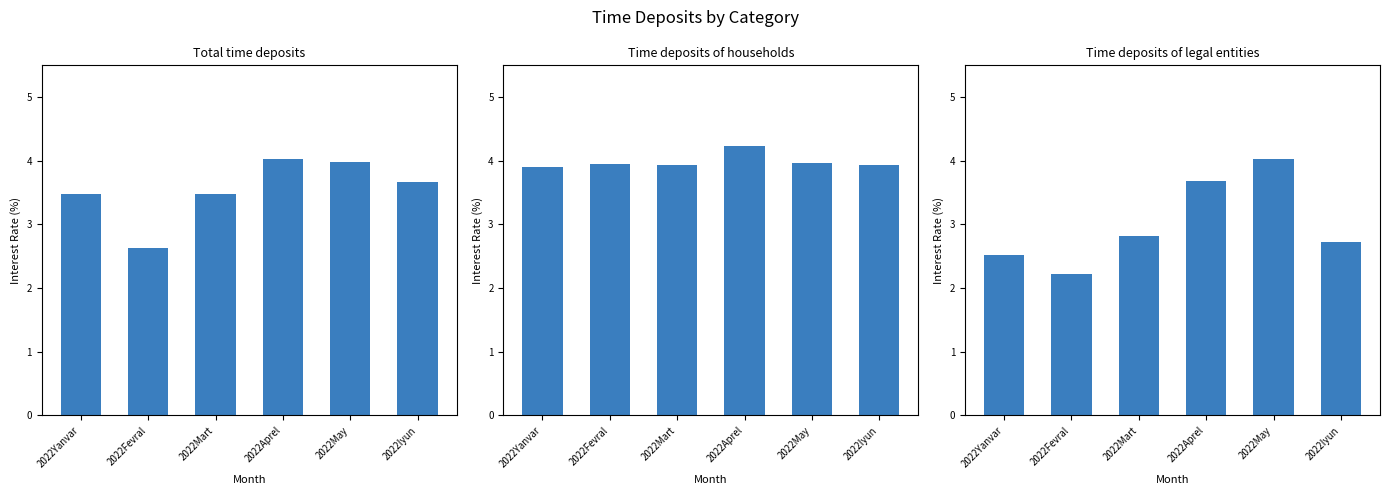

At which category is the sum across all series the highest?

2022May